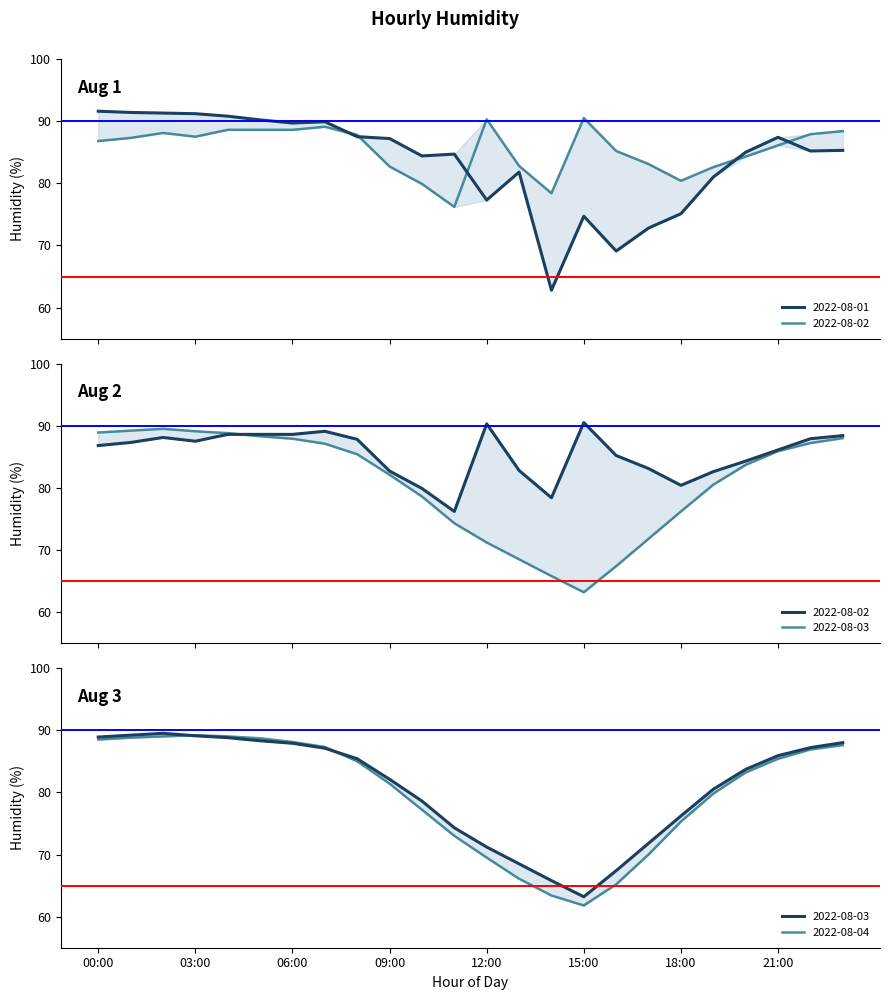

What value does the High ref series have at 00:00?

90